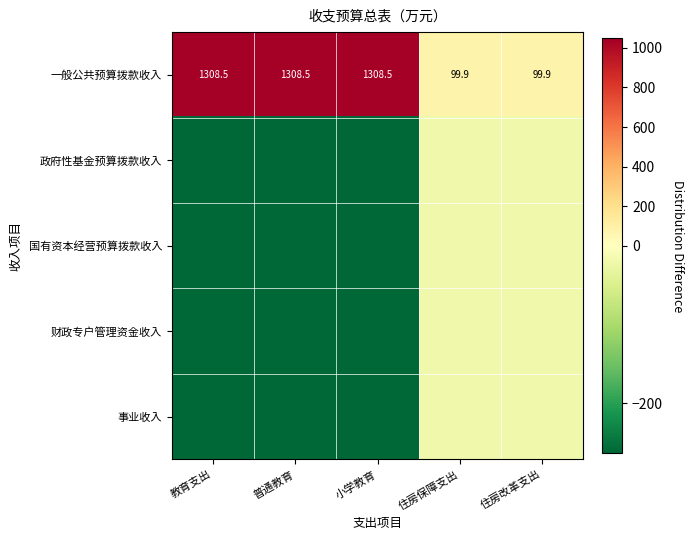

How many data points in 一般公共预算拨款收入 are less than 1308?

2